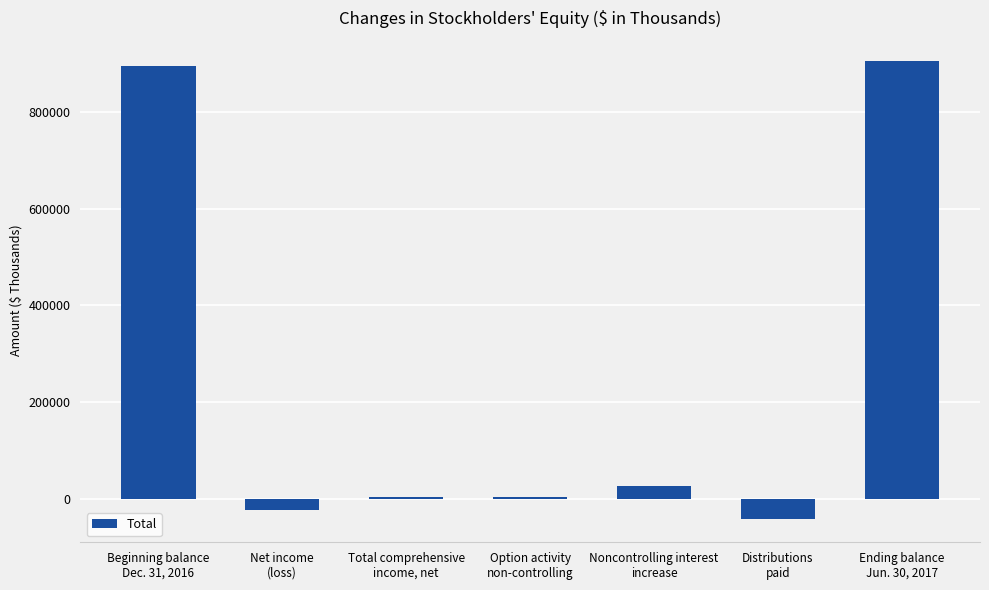

What is the average value?

252403